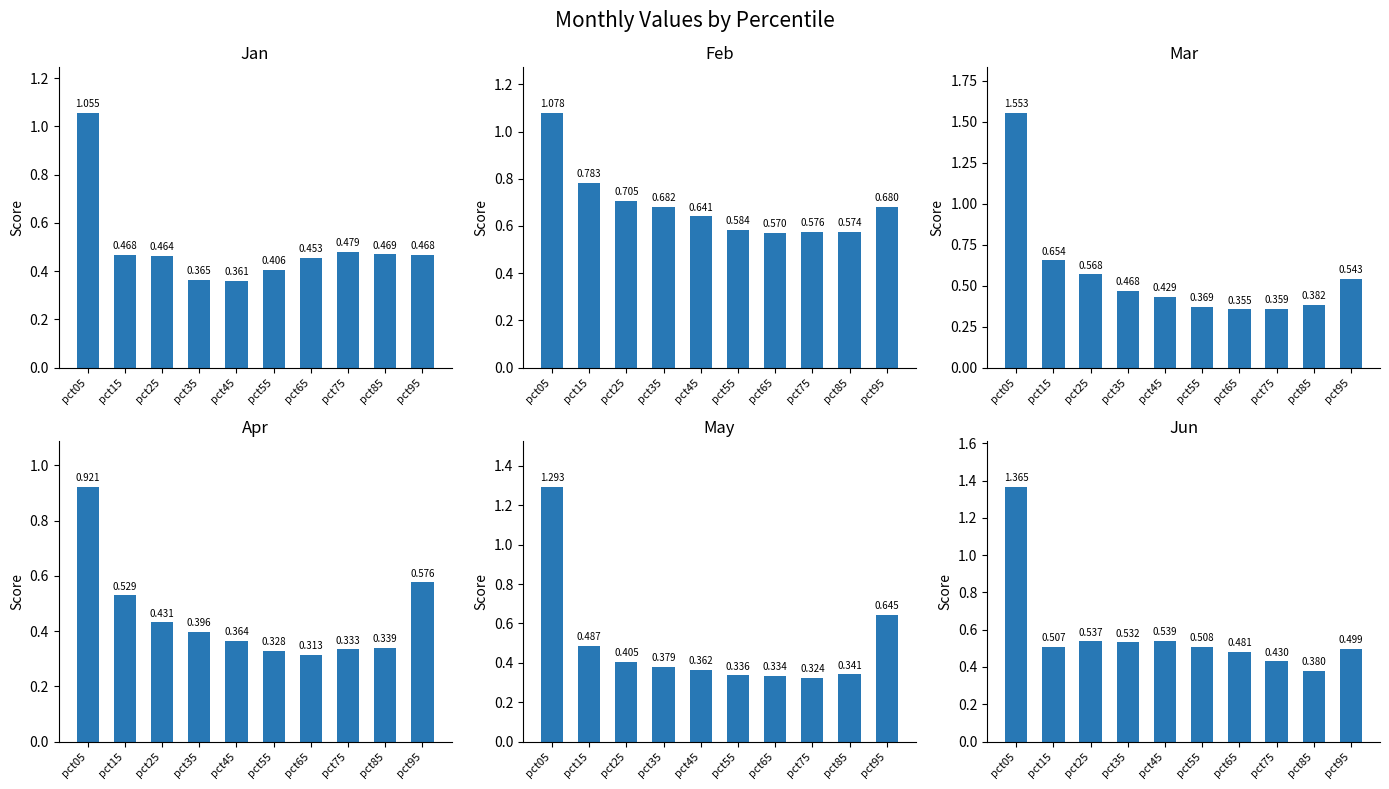

How many distinct data groups are displayed?

6